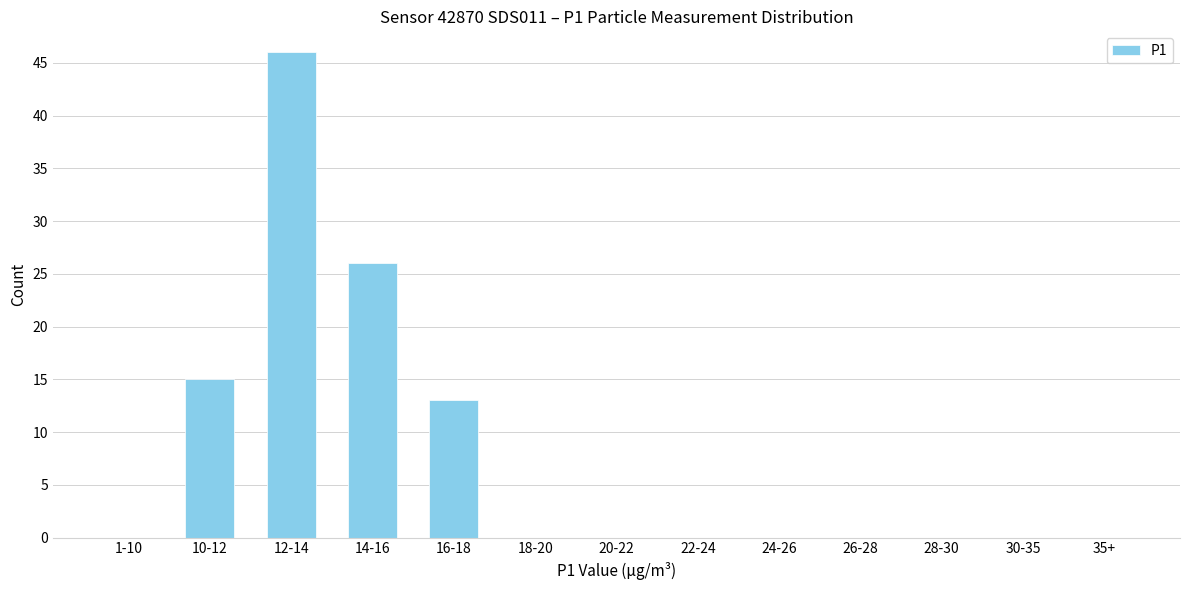

Reading left to right, what are all the values shown in this chart?

1-10=0	10-12=15	12-14=46	14-16=26	16-18=13	18-20=0	20-22=0	22-24=0	24-26=0	26-28=0	28-30=0	30-35=0	35+=0